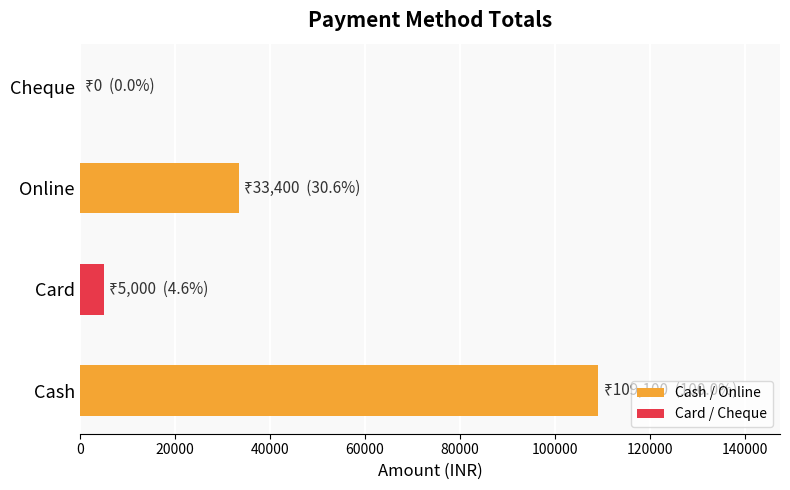

Are the bars grouped side by side (vs. stacked)?

No